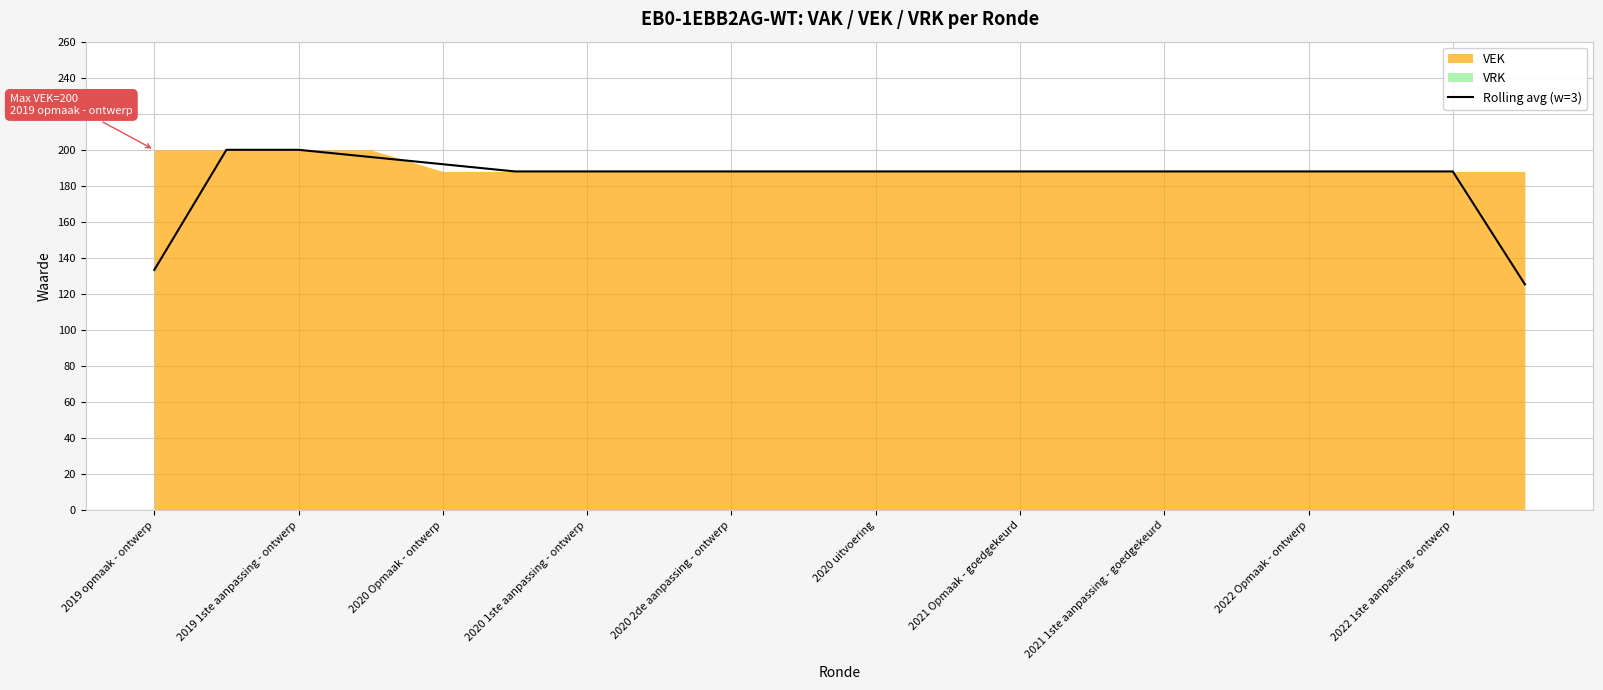

How many values are below 188?

2